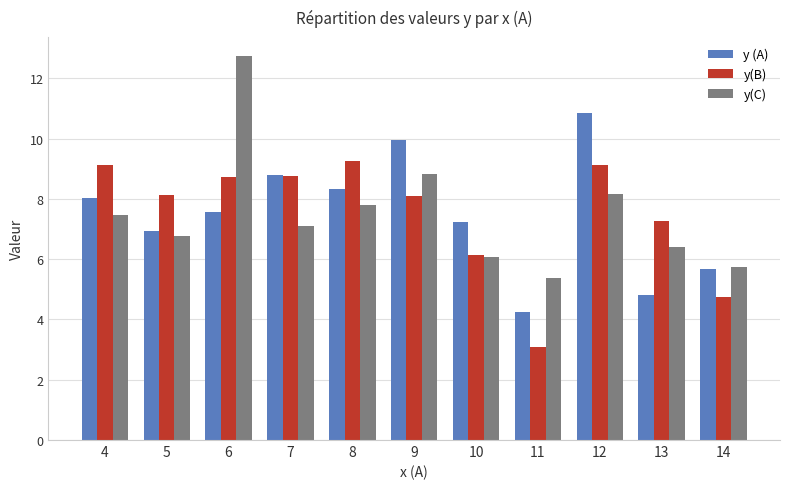

At which label does y (A) reach its peak?

12